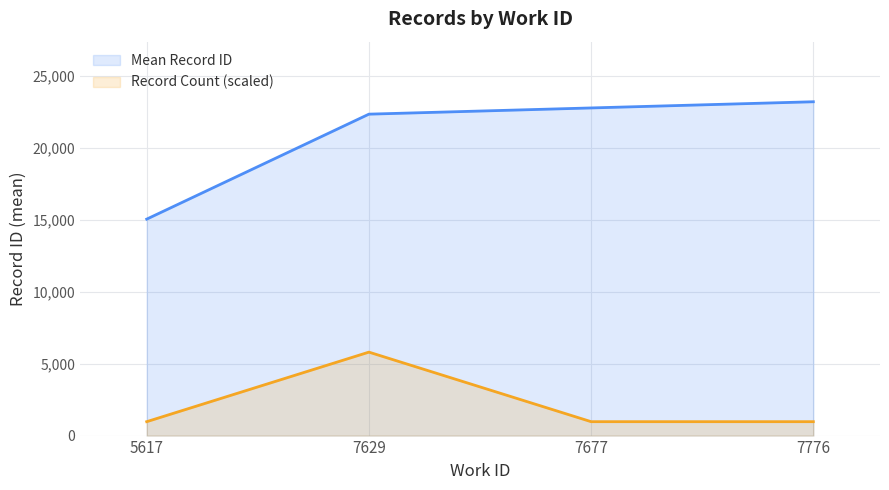

Is it true that Record Count (scaled) equals 219.5 at 7776?

False